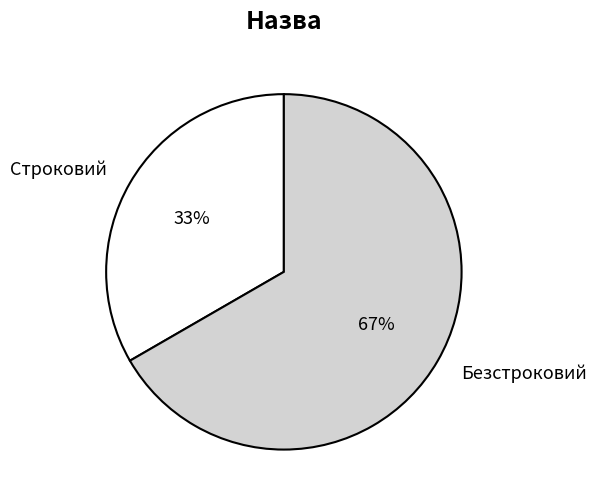

Do Строковий and Безстроковий together represent more than half of the pie?

Yes